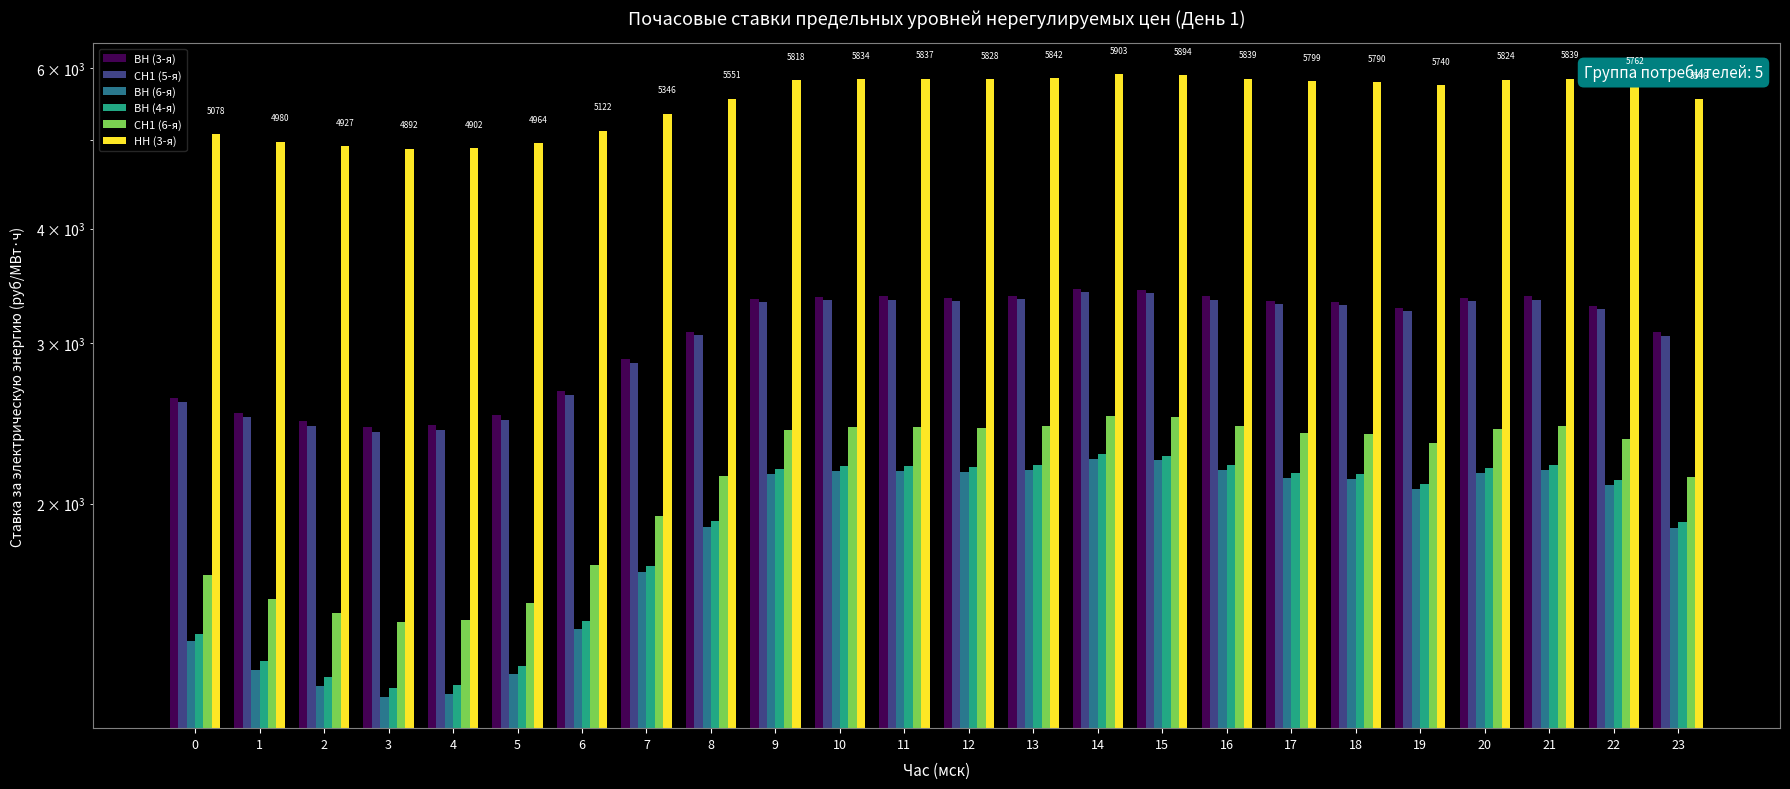

Reading left to right, extract all data points from this chart.

ВН (3-я): 2611.8	2513.8	2461.2	2426.4	2435.9	2498.6	2656.5	2880.0	3085.4	3352.1	3368.1	3371.4	3362.3	3376.1	3437.1	3428.2	3372.8	3332.9	3323.8	3274.2	3358.4	3373.5	3295.7	3080.1
СН1 (5-я): 2583.9	2485.9	2433.3	2398.6	2408.1	2470.7	2628.6	2852.1	3057.5	3324.2	3340.2	3343.5	3334.4	3348.2	3409.2	3400.4	3345.0	3305.0	3295.9	3246.3	3330.5	3345.6	3267.8	3052.2
ВН (6-я): 1413.6	1315.6	1263.0	1228.3	1237.8	1300.4	1458.3	1681.9	1887.2	2153.9	2169.9	2173.2	2164.1	2177.9	2238.9	2230.1	2174.7	2134.7	2125.6	2076.1	2160.2	2175.3	2097.5	1881.9
ВН (4-я): 1441.5	1343.5	1290.9	1256.2	1265.7	1328.3	1486.2	1709.8	1915.1	2181.8	2197.8	2201.1	2192.0	2205.8	2266.8	2258.0	2202.6	2162.6	2153.5	2103.9	2188.1	2203.2	2125.4	1909.8
СН1 (6-я): 1669.2	1571.2	1518.5	1483.8	1493.3	1555.9	1713.9	1937.4	2142.7	2409.5	2425.5	2428.8	2419.7	2433.5	2494.5	2485.6	2430.2	2390.3	2381.2	2331.6	2415.8	2430.8	2353.1	2137.4
НН (3-я): 5078.1	4980.2	4927.5	4892.8	4902.3	4964.9	5122.9	5346.4	5551.7	5818.5	5834.4	5837.8	5828.6	5842.5	5903.5	5894.6	5839.2	5799.3	5790.1	5740.6	5824.8	5839.8	5762.1	5546.4